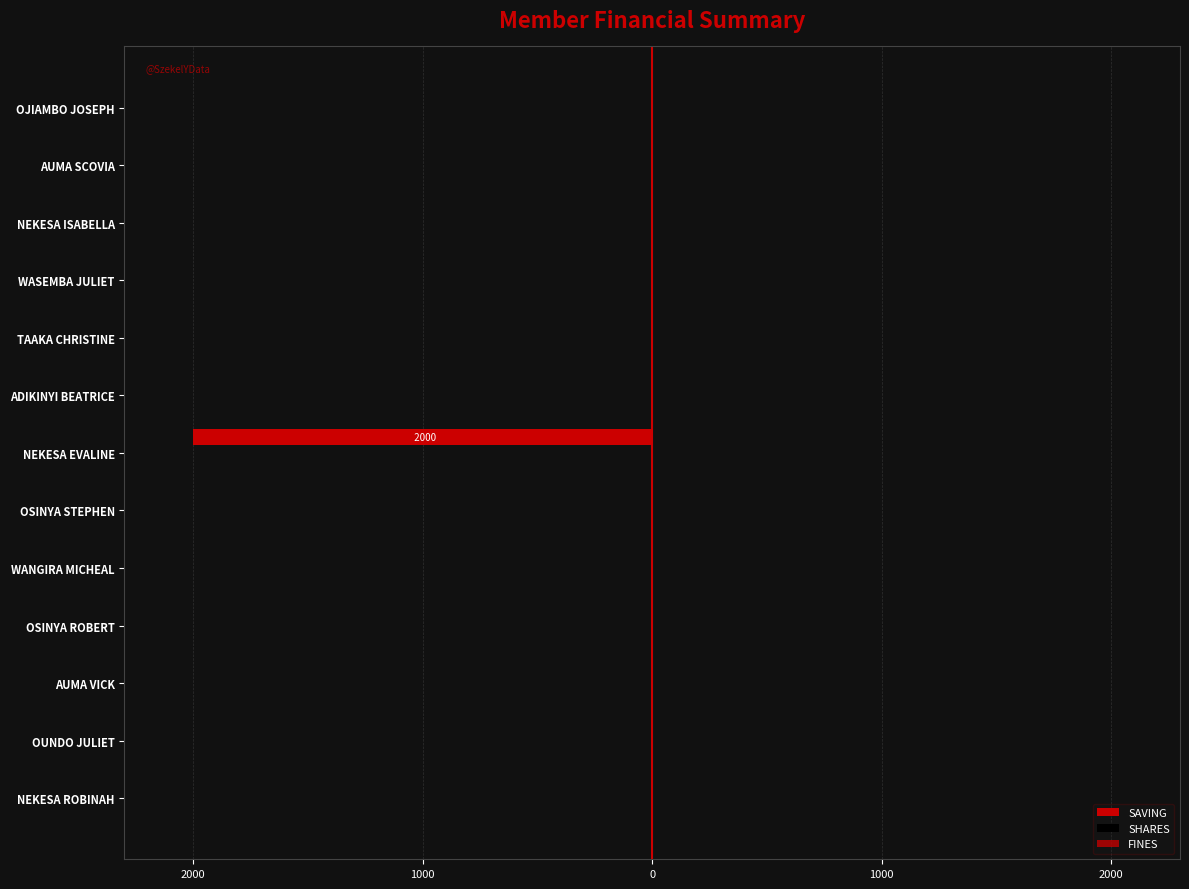

Are the bars horizontal?

Yes